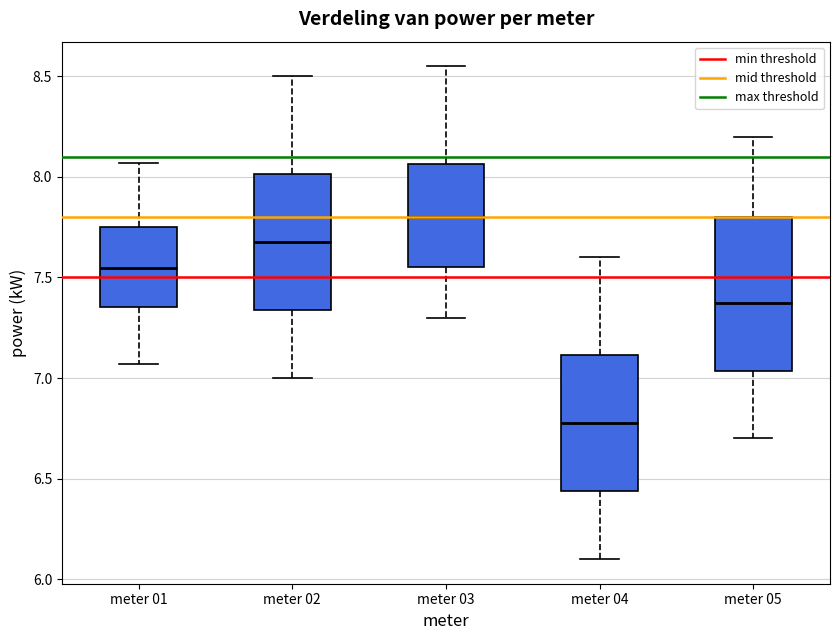

Reading left to right, read every box against the y-axis: the position of its median line, the range the box covers, and the ends of its whiskers. The values are not printed on the chart, so give them approximately, as read against the axis.

meter 01: median 7.55, box 7.35 to 7.75, whiskers 7.05 to 8.05
meter 02: median 7.70, box 7.35 to 8.00, whiskers 7.00 to 8.50
meter 03: median 7.80, box 7.55 to 8.05, whiskers 7.30 to 8.55
meter 04: median 6.80, box 6.45 to 7.10, whiskers 6.10 to 7.60
meter 05: median 7.40, box 7.05 to 7.80, whiskers 6.70 to 8.20